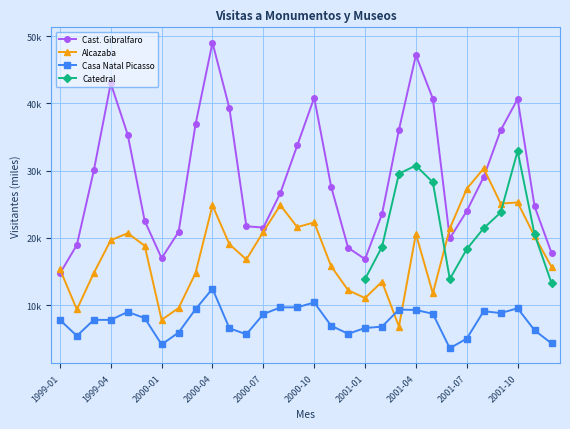

True or false: Catedral has more than 2 interior local peaks.

False